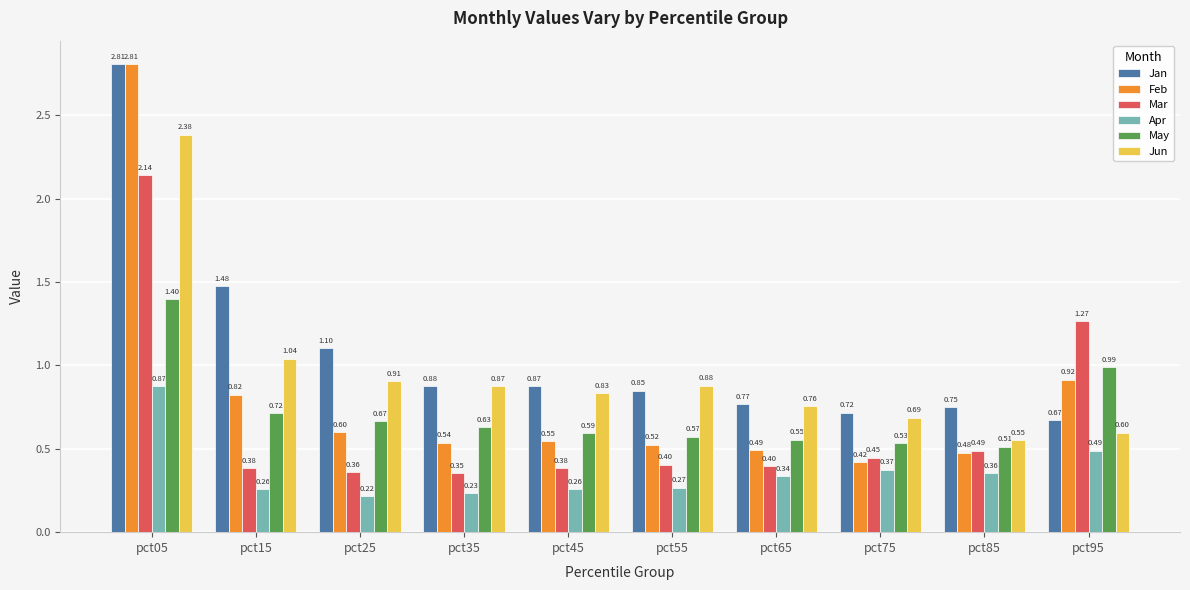

At pct75, list the series in order from smallest to largest.

Apr, Feb, Mar, May, Jun, Jan